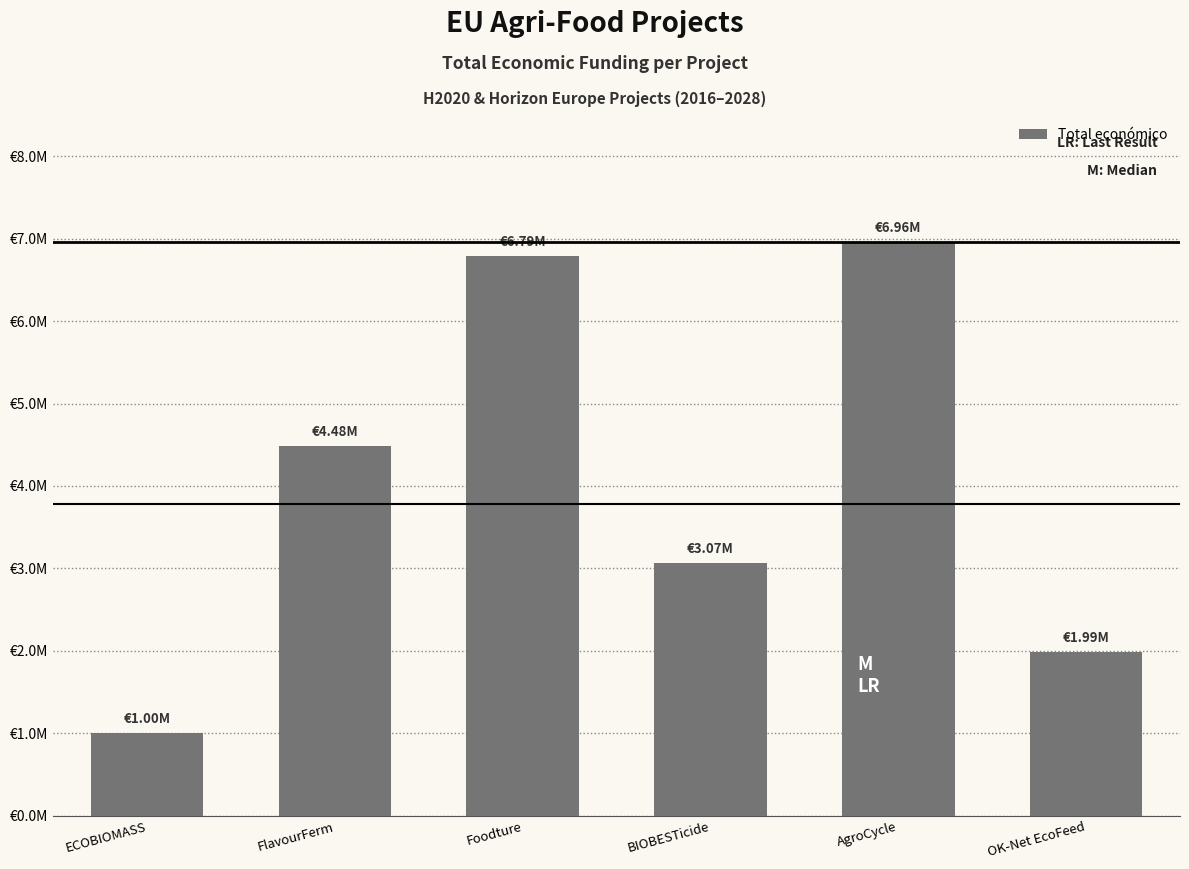

Rank the categories by value from lowest to highest.

ECOBIOMASS, OK-Net EcoFeed, BIOBESTicide, FlavourFerm, Foodture, AgroCycle